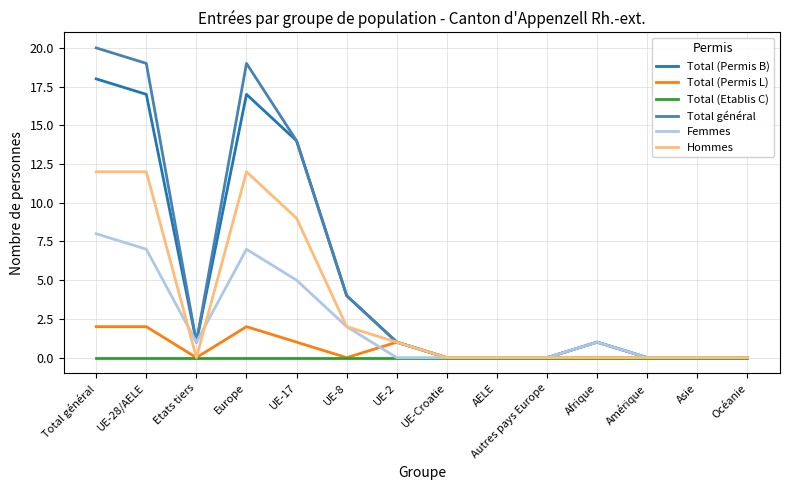

What is the difference between the Total général values at UE-2 and Total général?

19